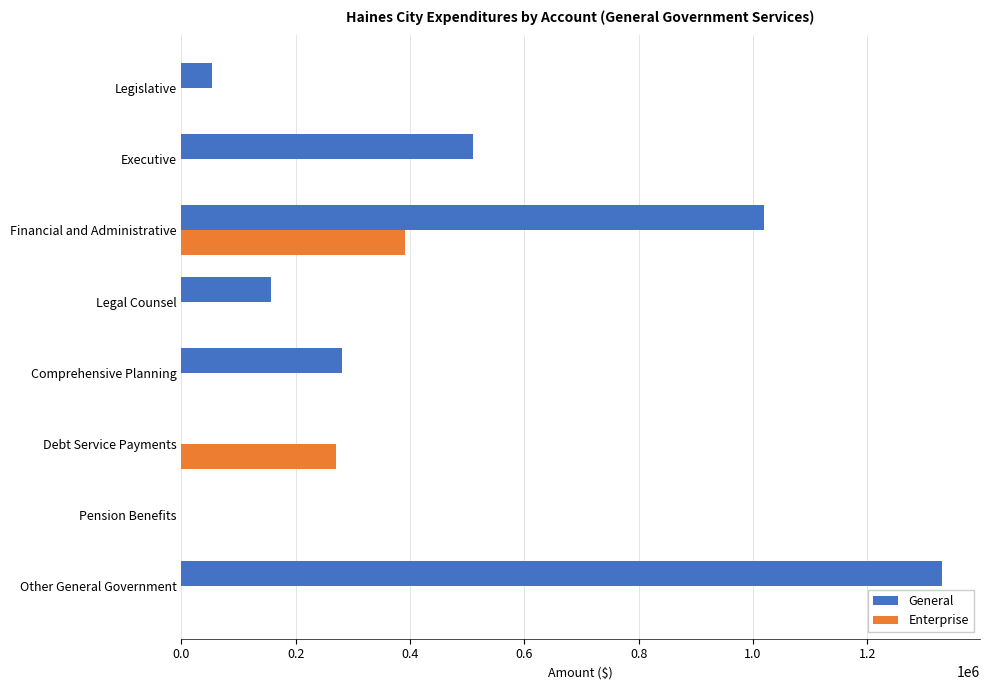

What is the maximum value for General?

1330713